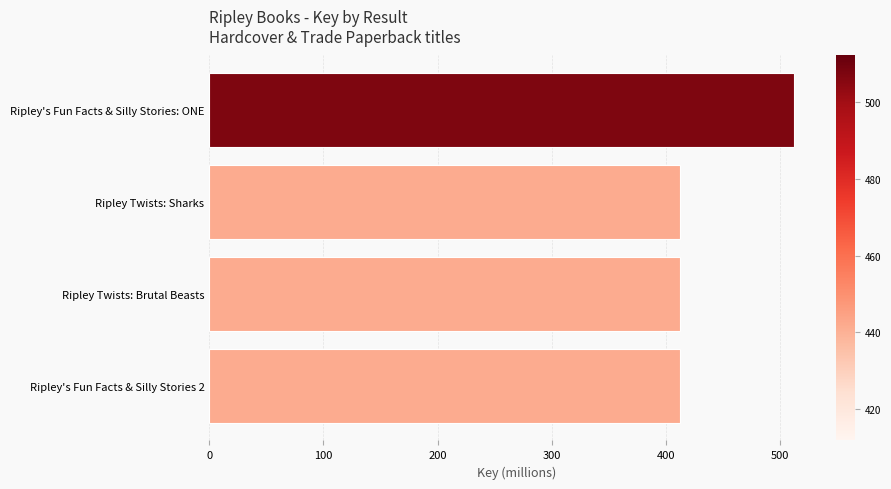

Between Ripley's Fun Facts & Silly Stories: ONE and Ripley Twists: Sharks, which is larger?

Ripley's Fun Facts & Silly Stories: ONE